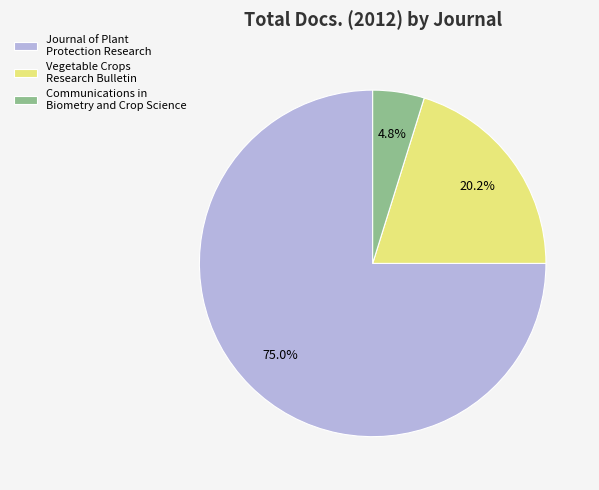

Is there any slice that represents more than half of the pie?

Yes